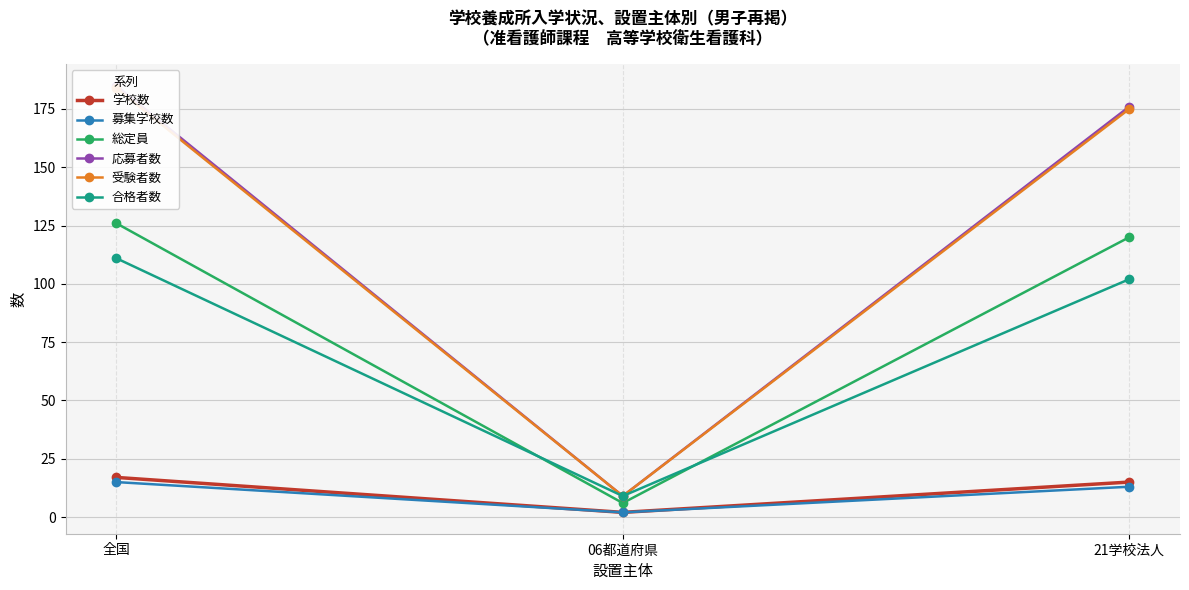

Which series has the largest range (max minus min)?

応募者数